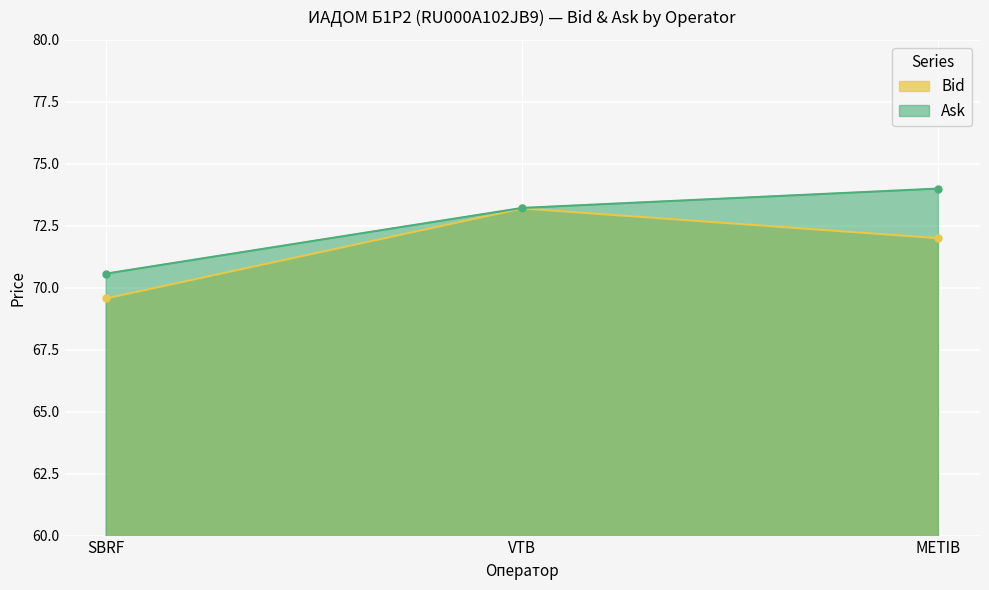

Which label corresponds to the largest value in the chart?

METIB